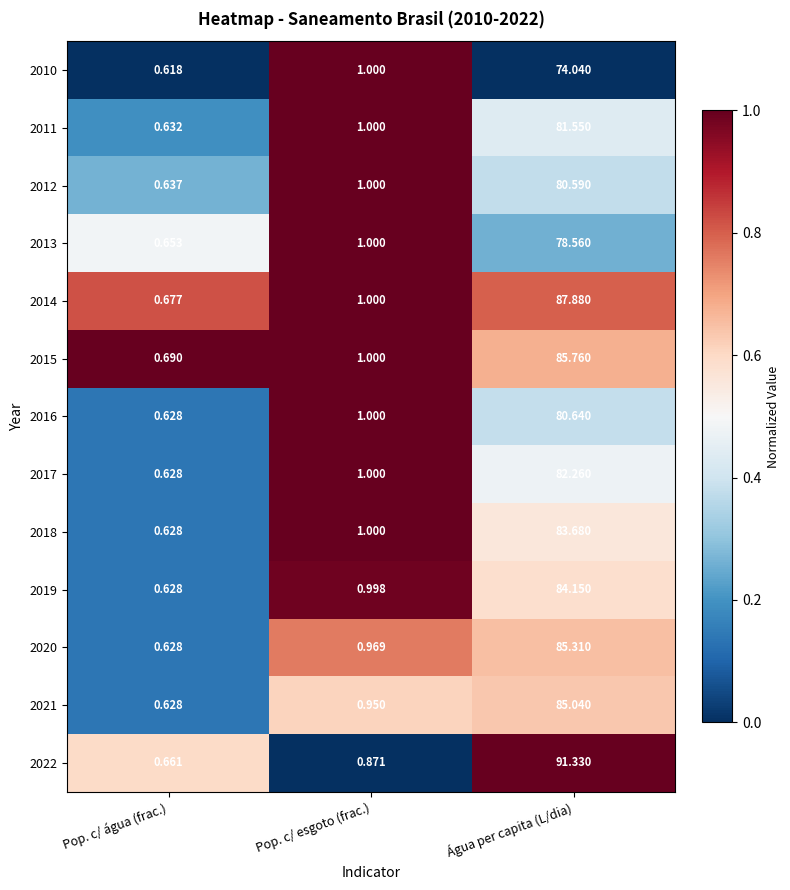

At which category is the sum across all series the highest?

Água per capita (L/dia)